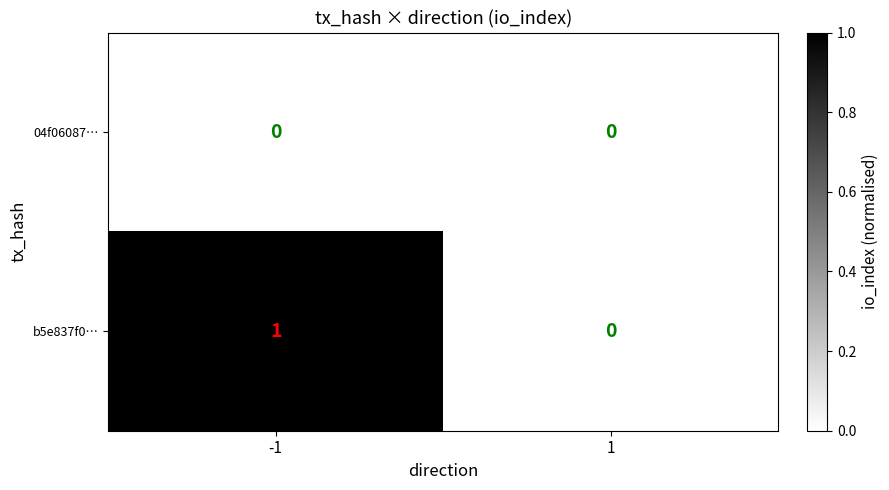

Reading left to right, transcribe all the data shown in this chart.

04f06087…: 0	0
b5e837f0…: 1	0